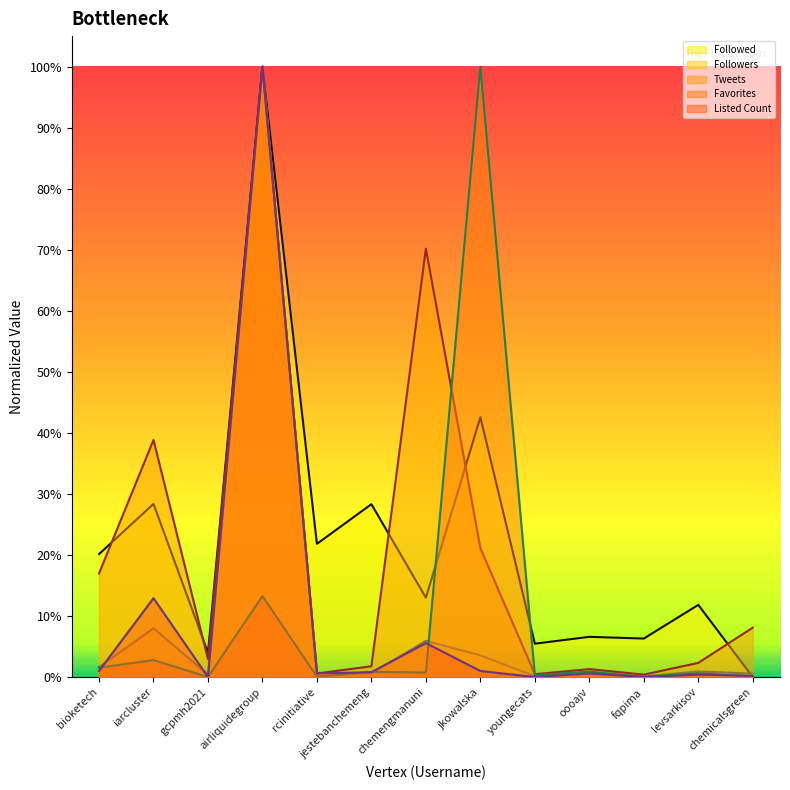

What is the maximum value shown in the chart?

1.0